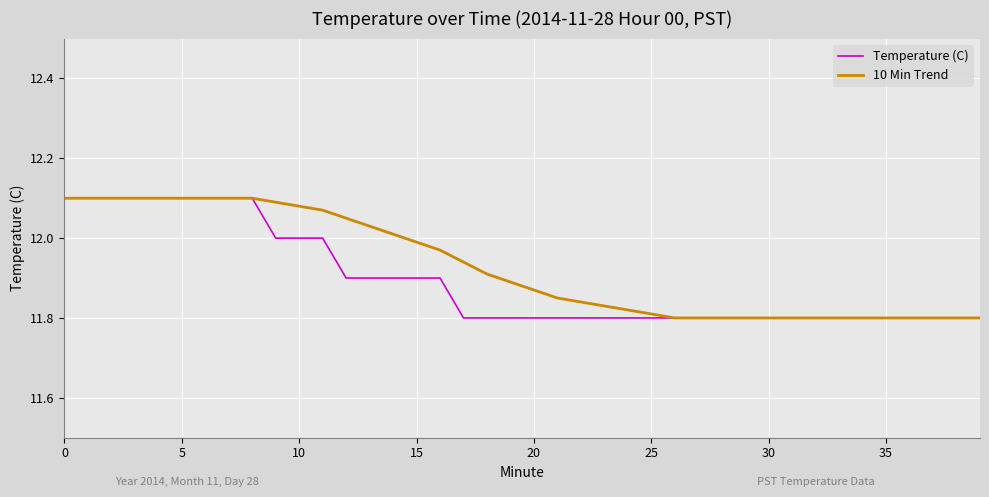

List the series in order of their overall mean, lowest first.

Temperature (C), 10 Min Trend